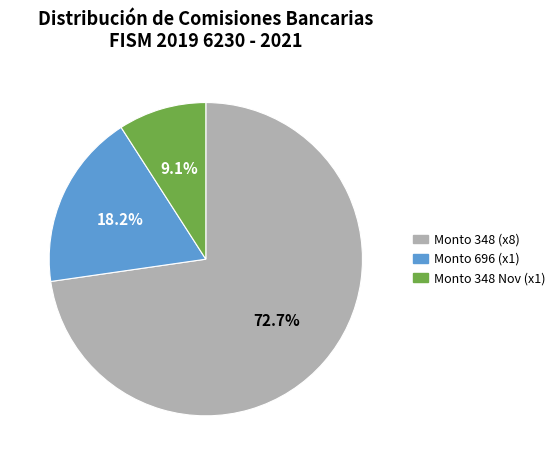

What portion of the pie excludes Monto 696 (x1)?

81.8%